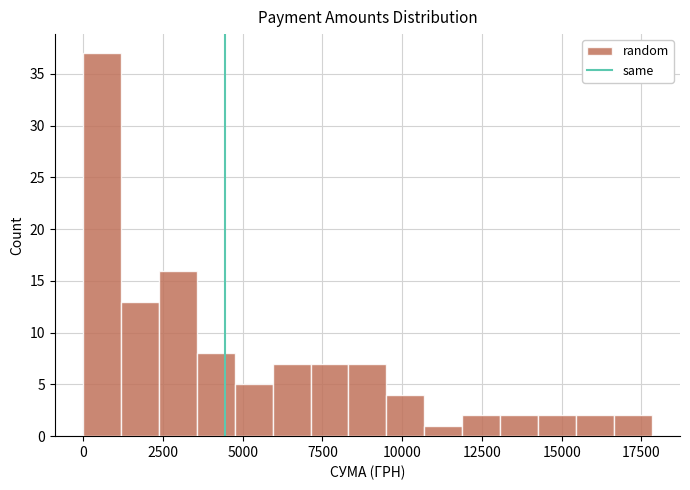

Around what value on the x-axis is the tallest bar? Give the approximate position of its centre, as read against the axis.

500